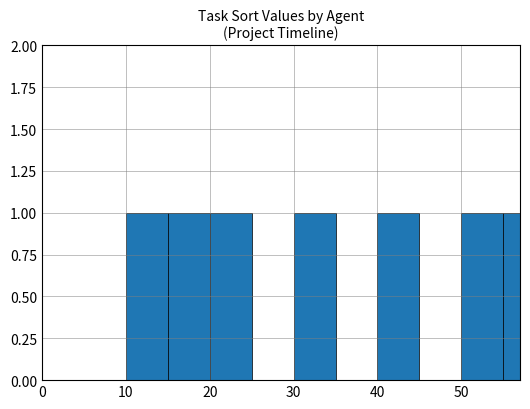

What is the difference between the second highest and second lowest values?

1